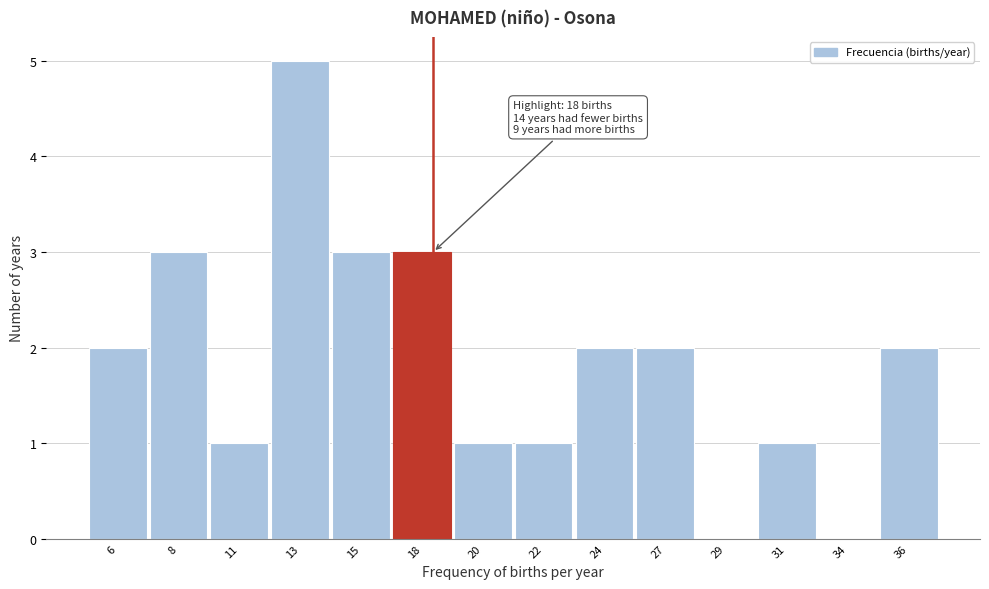

Reading left to right, transcribe all the data shown in this chart.

6=2	8=3	11=1	13=5	15=3	18=3	20=1	22=1	24=2	27=2	29=0	31=1	34=0	36=2